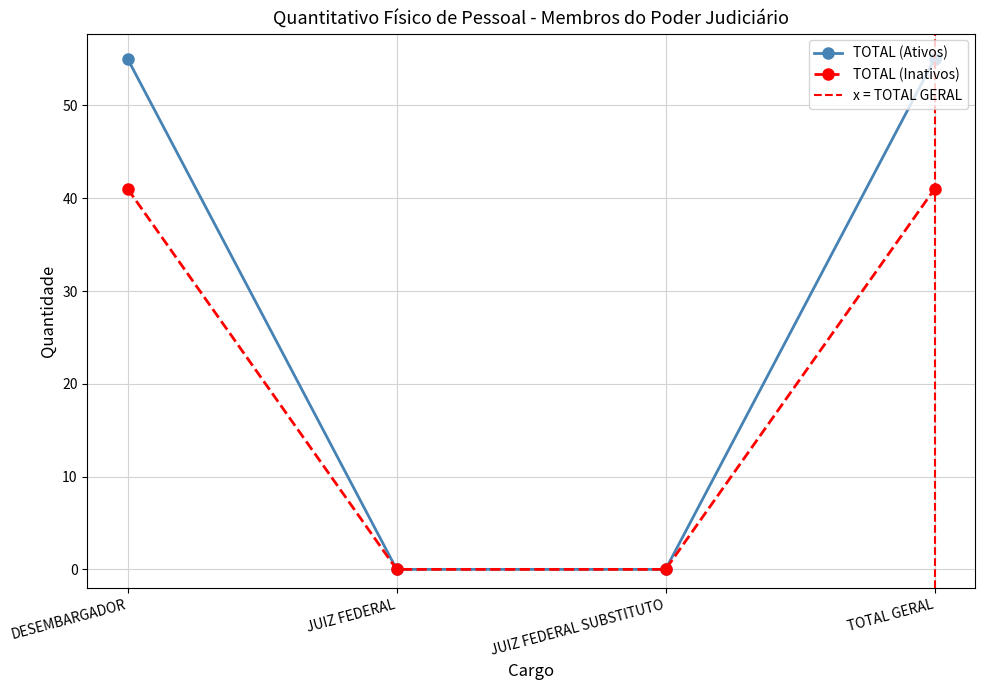

What is the maximum value shown in the chart?

55